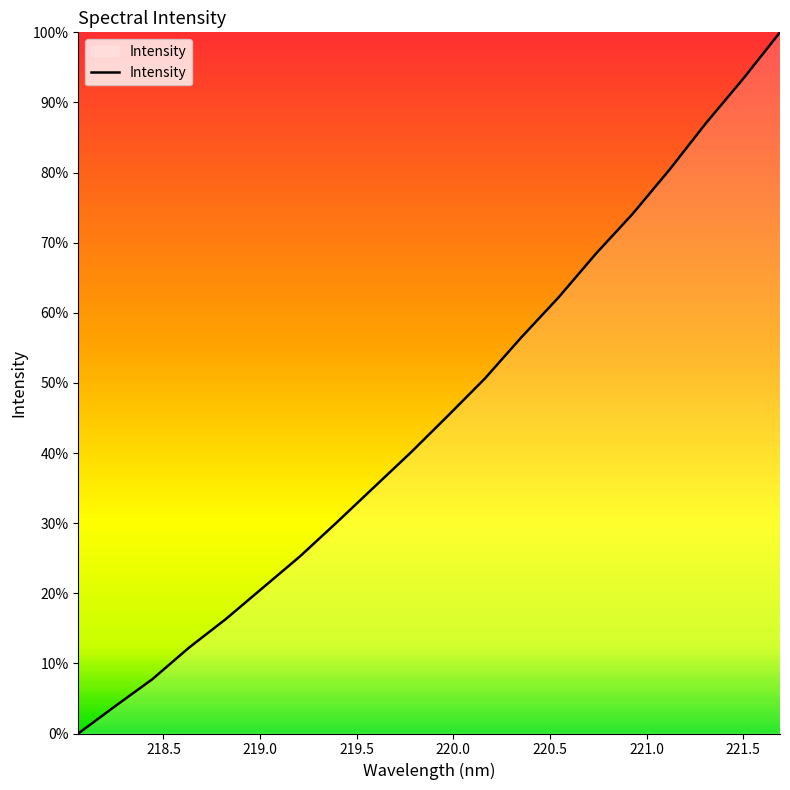

True or false: the data has more than 2 interior local peaks.

False